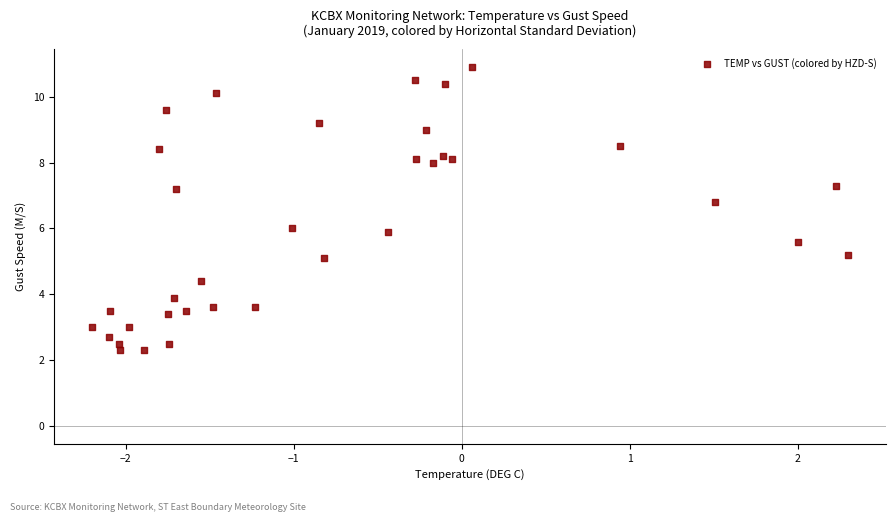

What is the range of X values (max minus min)?

4.5